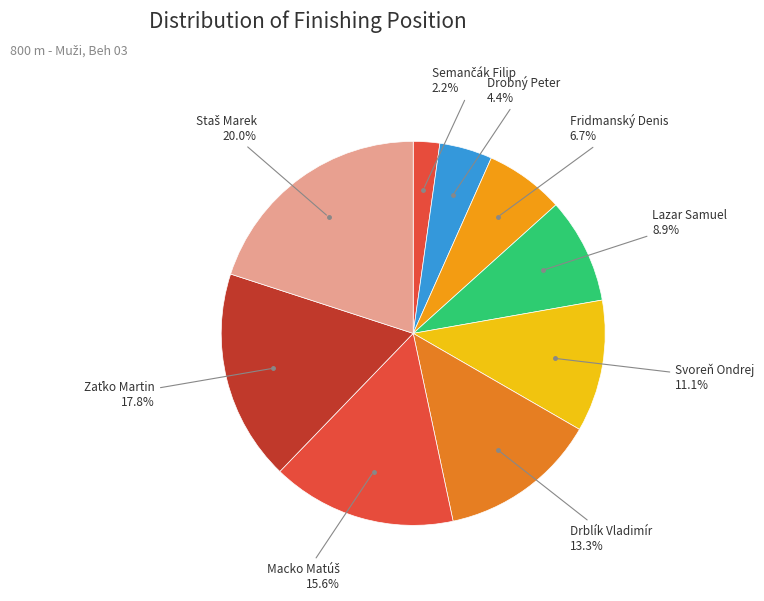

Which category has the smallest portion of the pie?

Semančák Filip